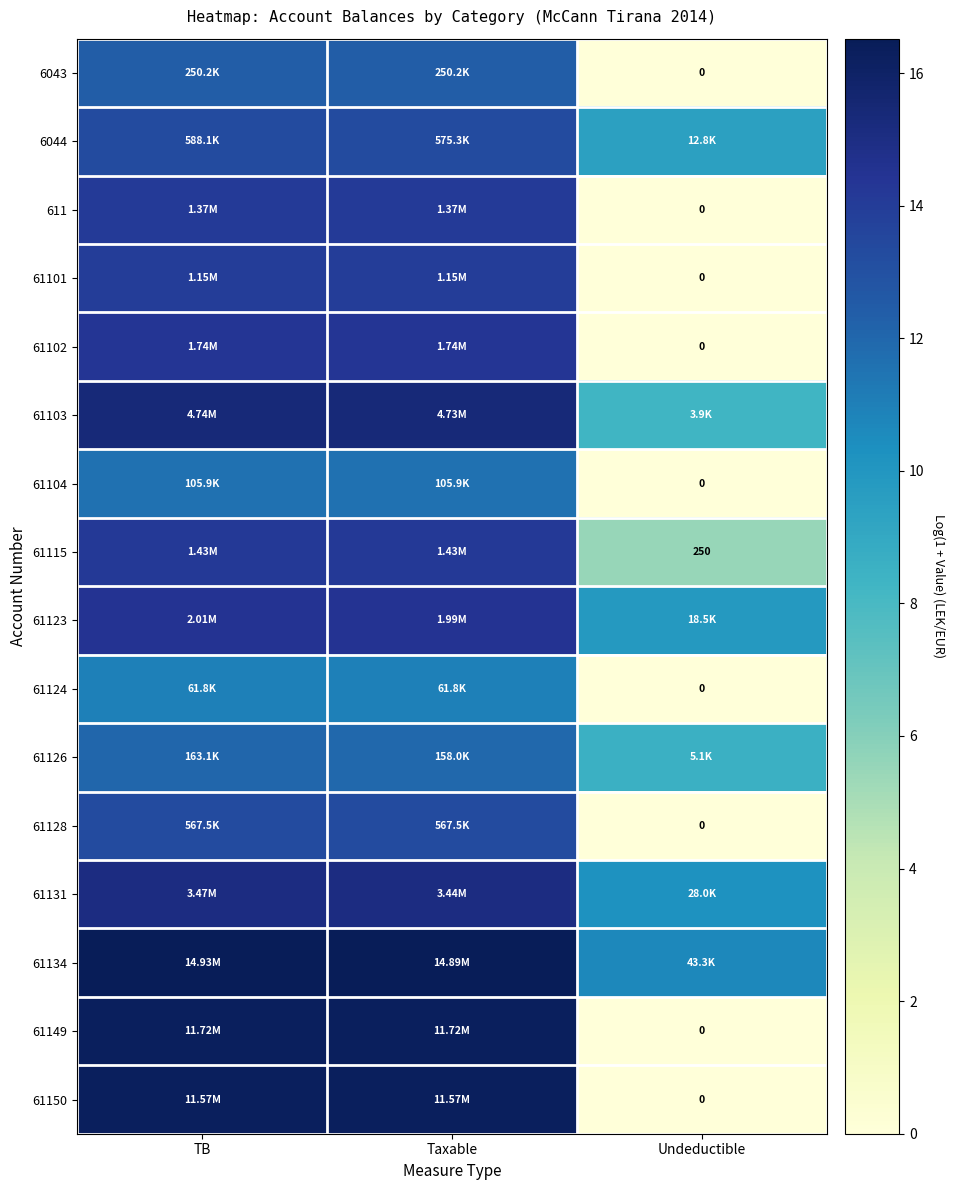

Which label corresponds to the largest value in the chart?

TB